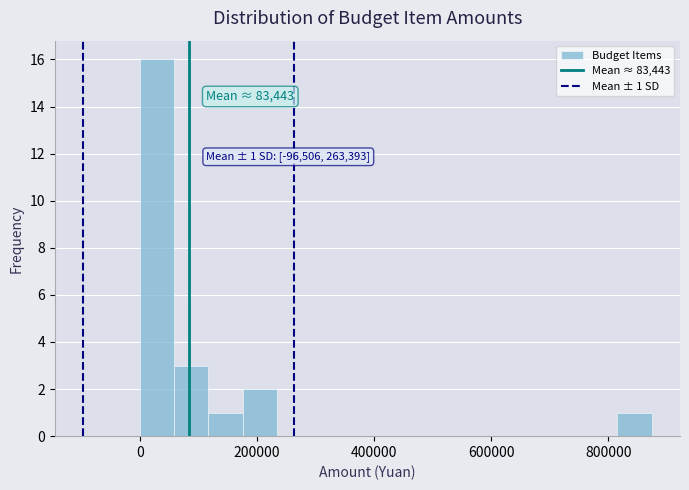

Around what value on the x-axis is the tallest bar? Give the approximate position of its centre, as read against the axis.

20000